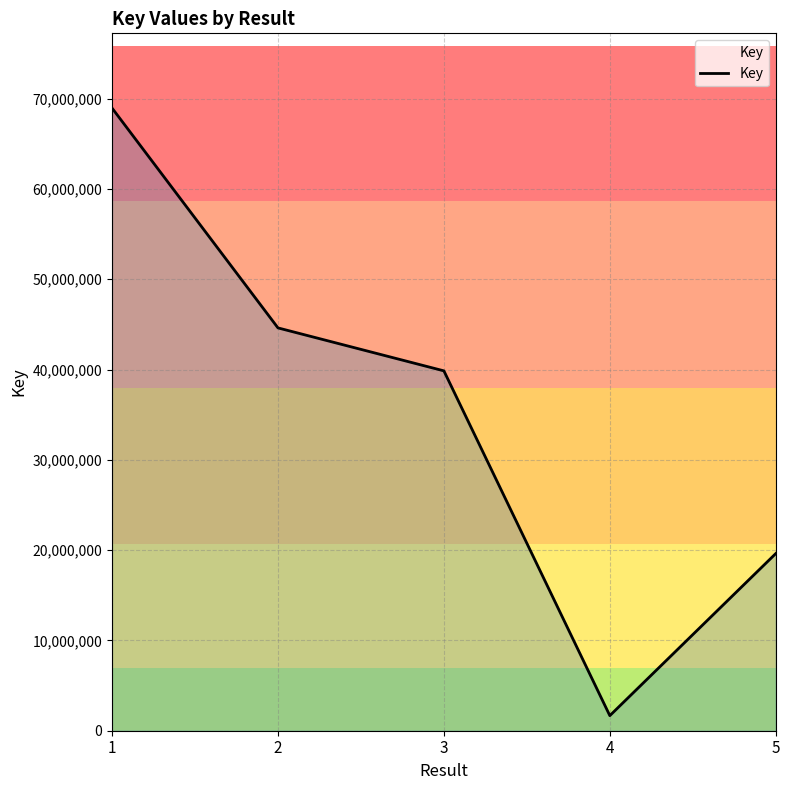

Read the value at 1, to the nearest 100.

68953100